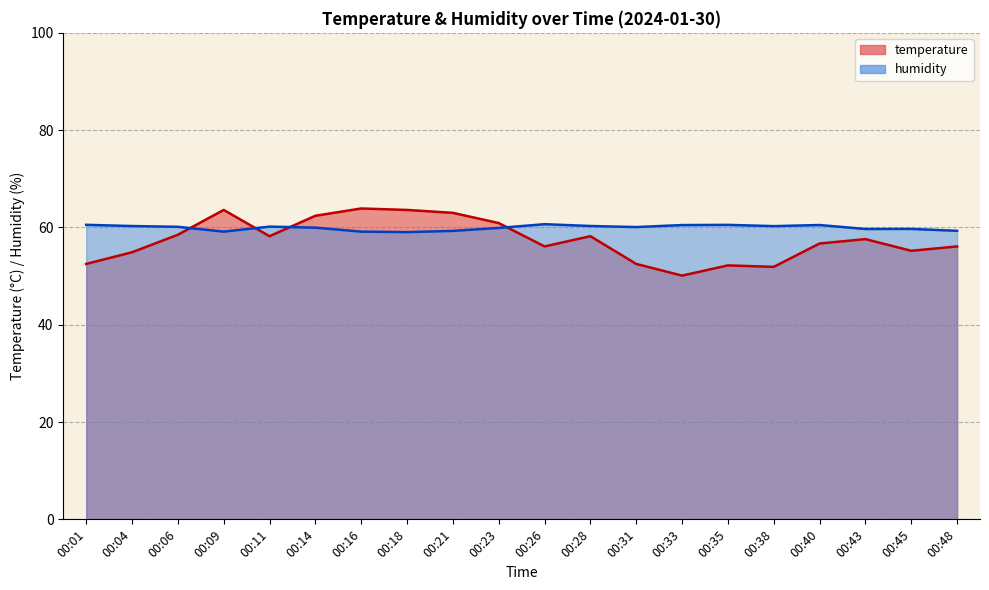

Where is the first local maximum for temperature?

00:09